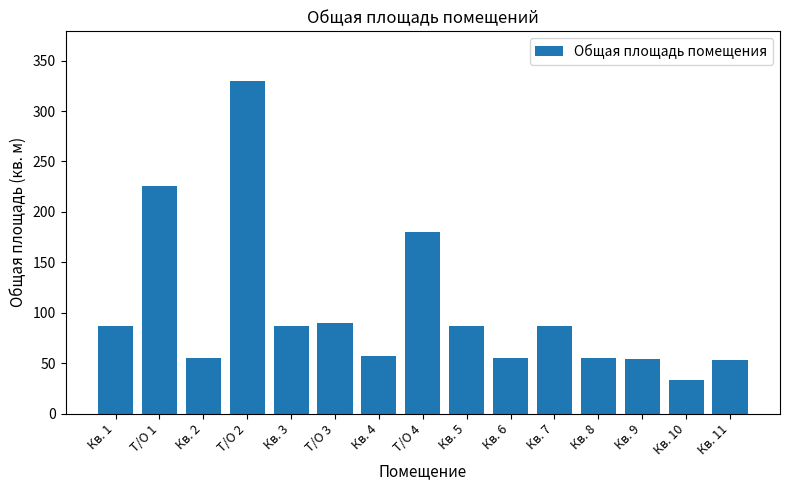

The chart shows a value of 34.8 at Кв. 7. True or false?

False